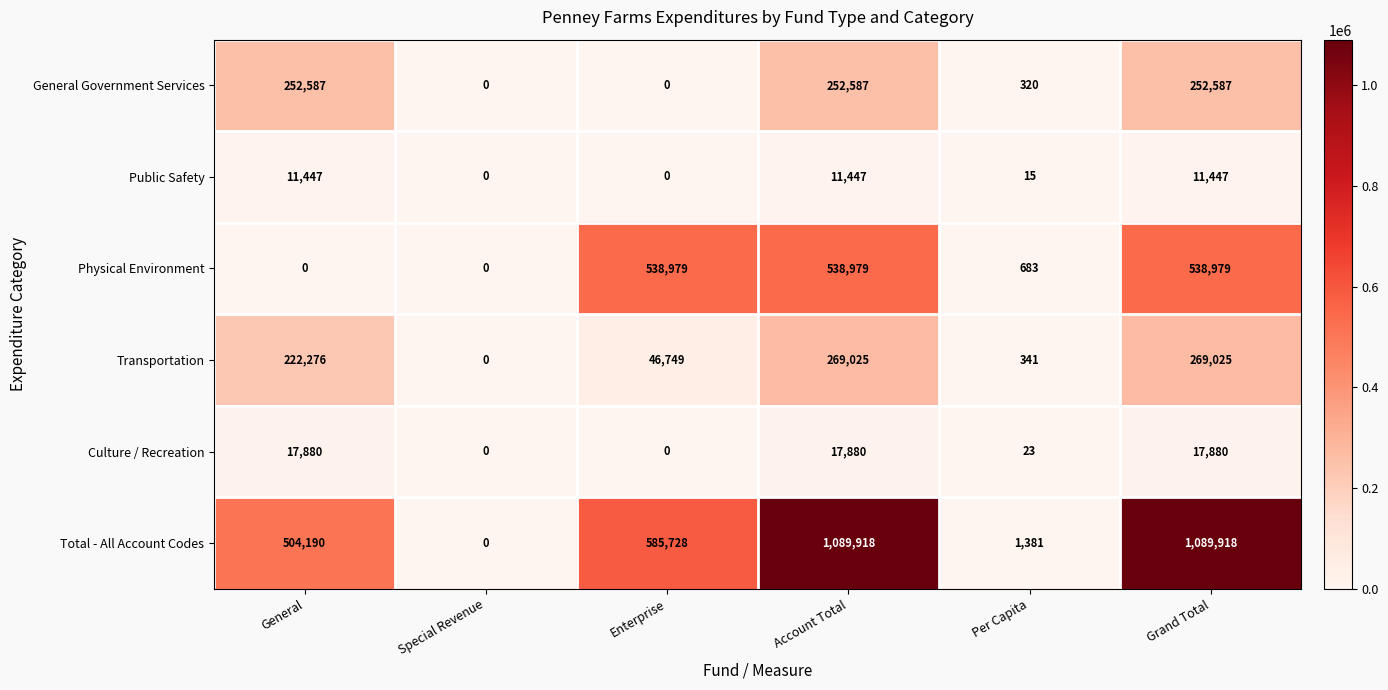

Which series has the largest range (max minus min)?

Total - All Account Codes